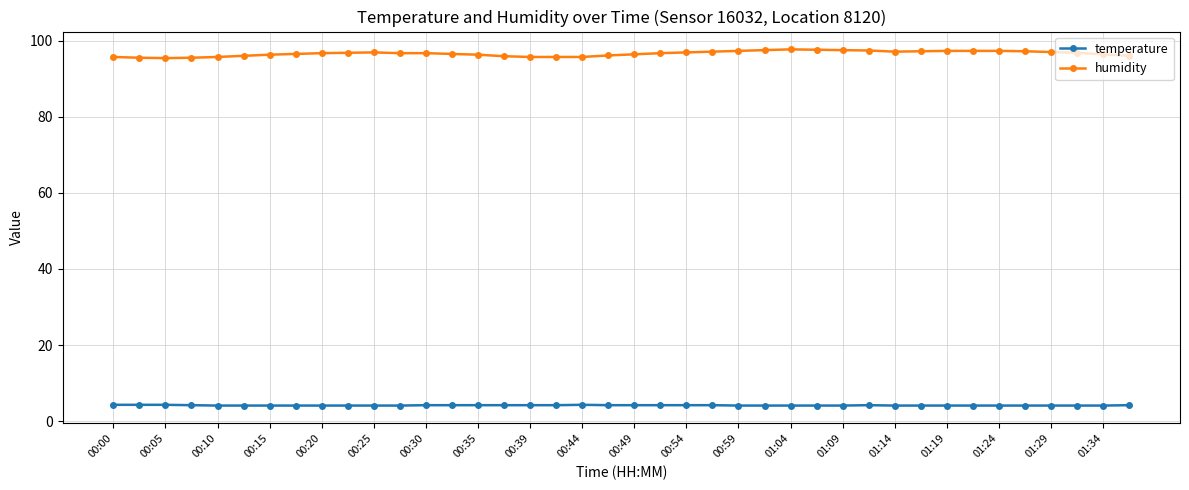

True or false: humidity and temperature cross at least once.

False